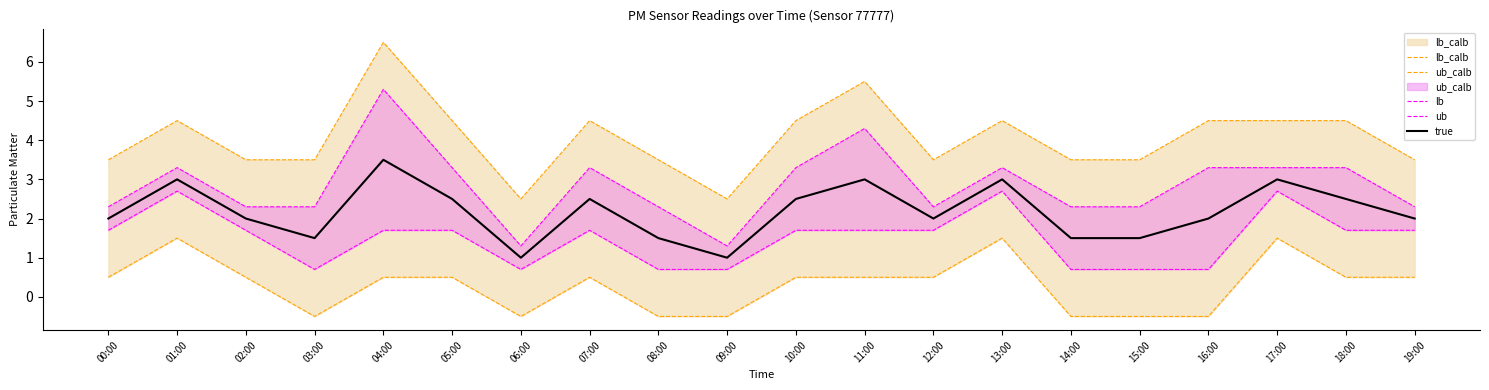

Count the lb values in the range 0 to 1.

7